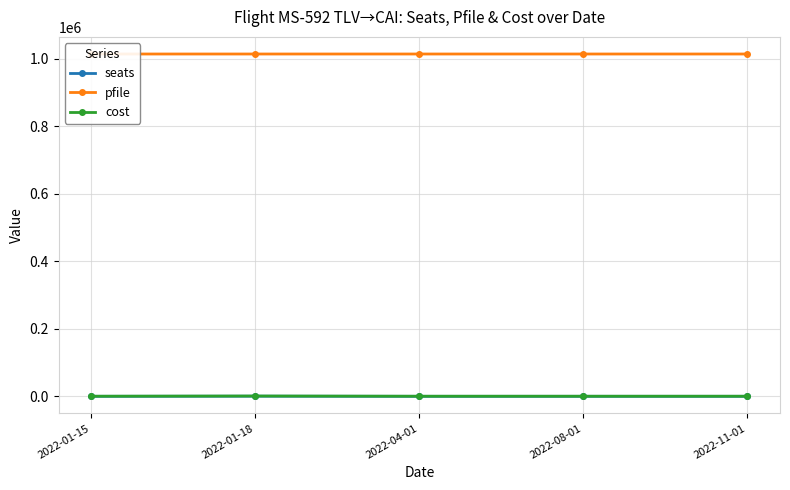

Is the value of pfile at 2022-01-18 greater than the value of cost at 2022-04-01?

Yes